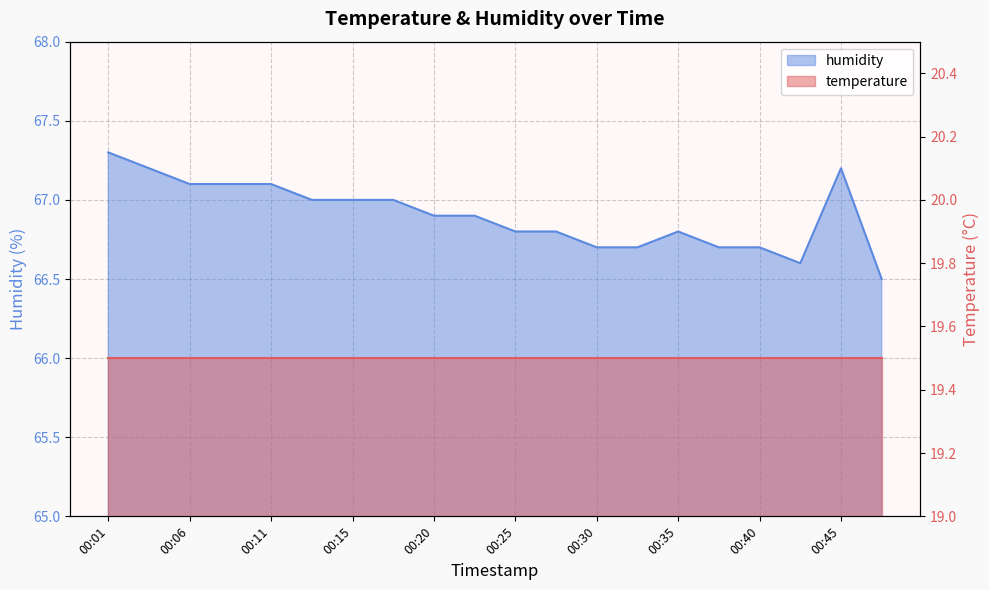

How many values are between 66 and 67?

14